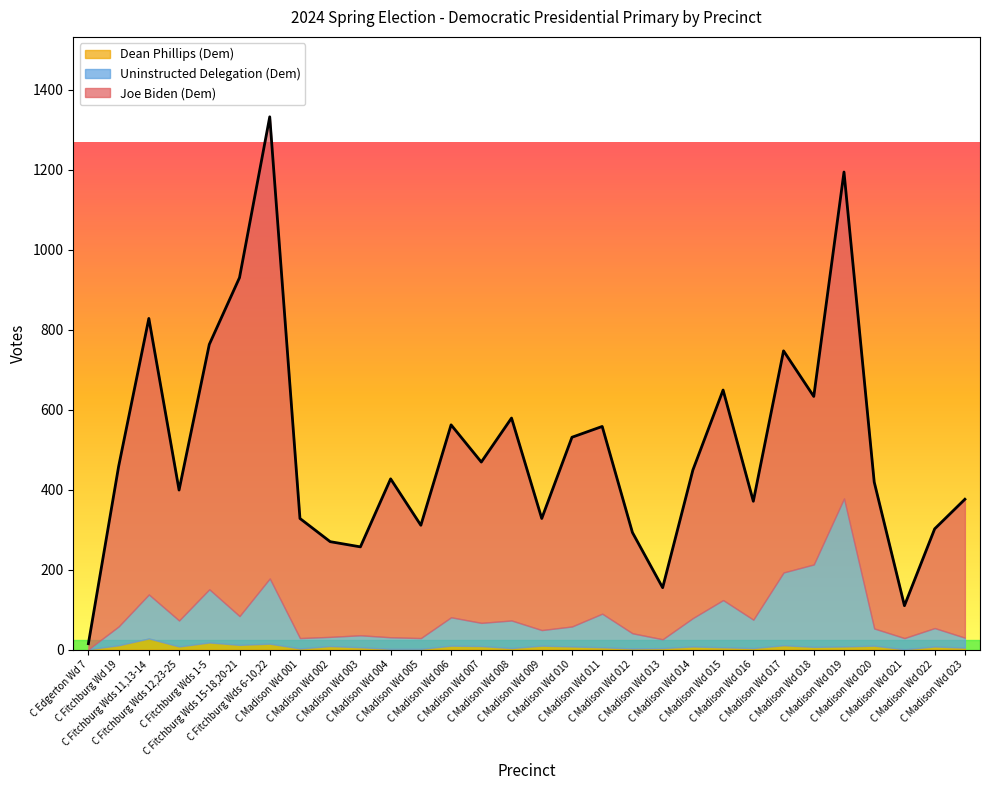

True or false: Joe Biden (Dem) and Dean Phillips (Dem) intersect in this chart.

False